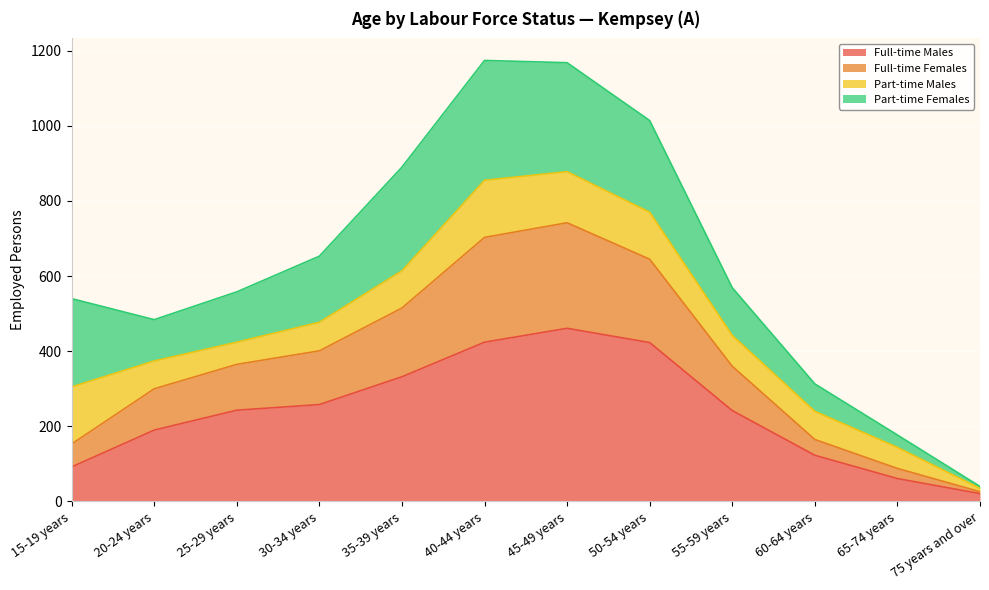

Is it true that Full-time Males equals 21 at 75 years and over?

True